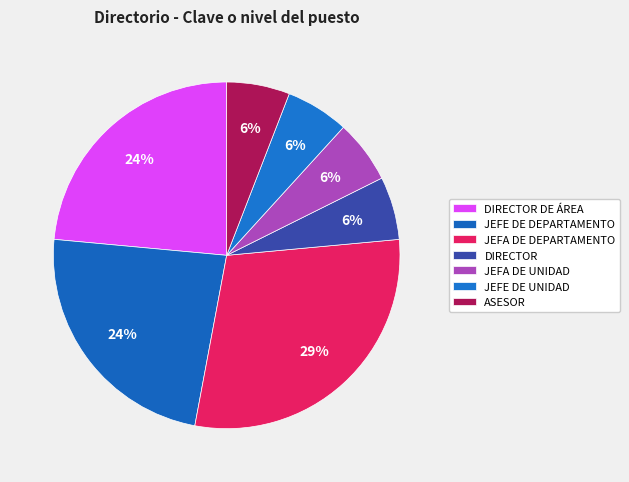

Count the number of slices in the pie.

7